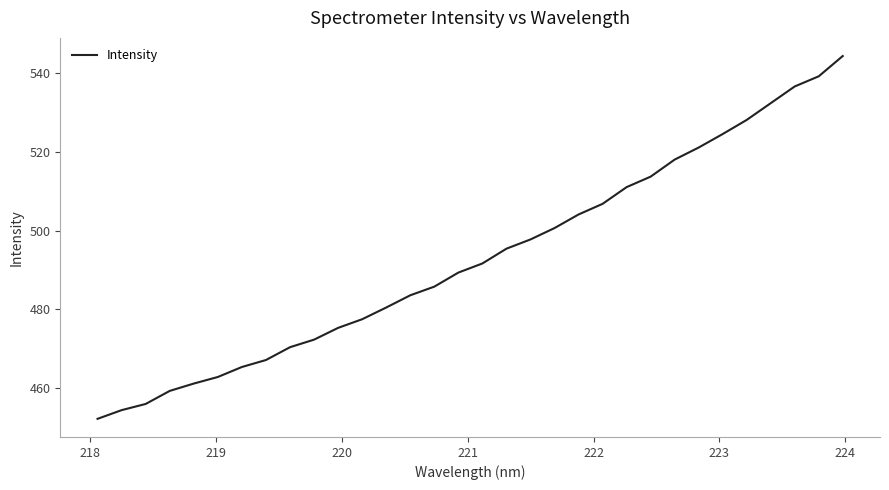

What is the maximum value shown in the chart?

544.4